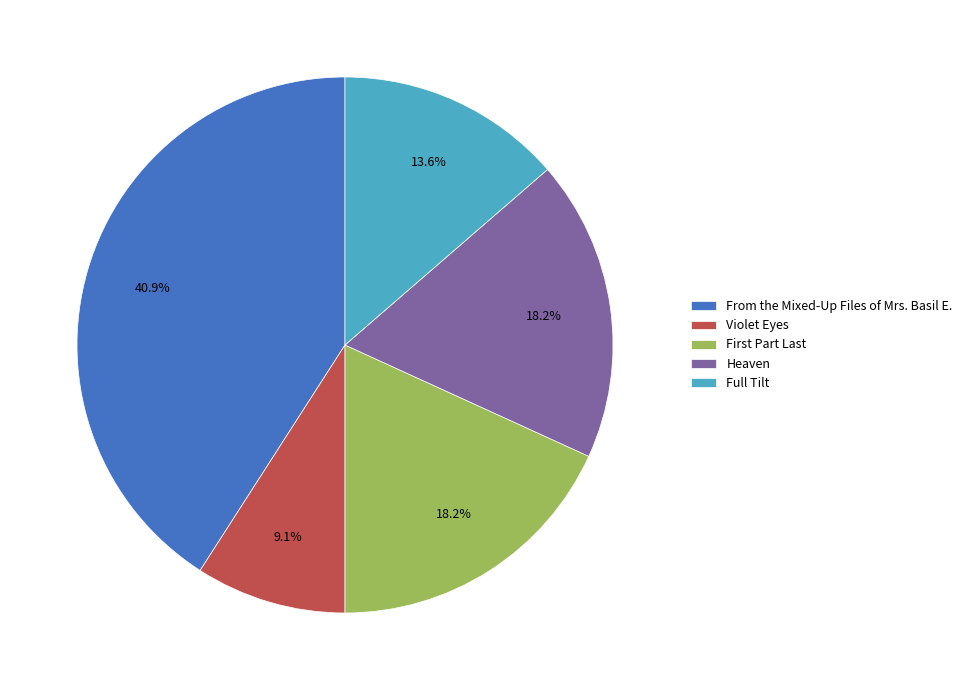

To the nearest percent, what percentage of the pie is Violet Eyes?

9%